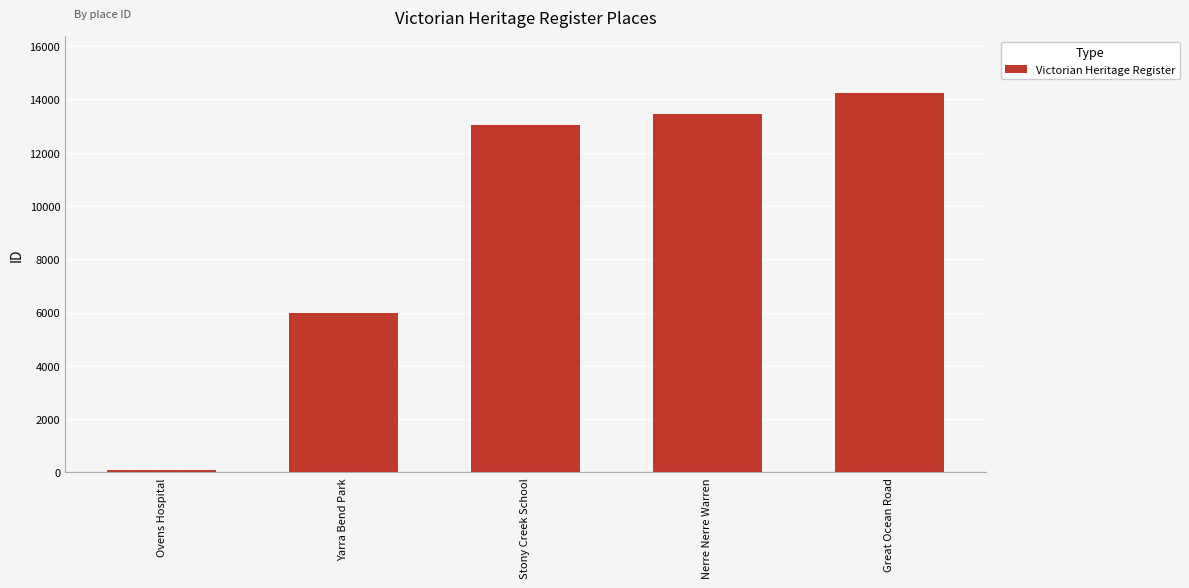

Reading left to right, what are all the values shown in this chart?

100	5968	13024	13456	14228